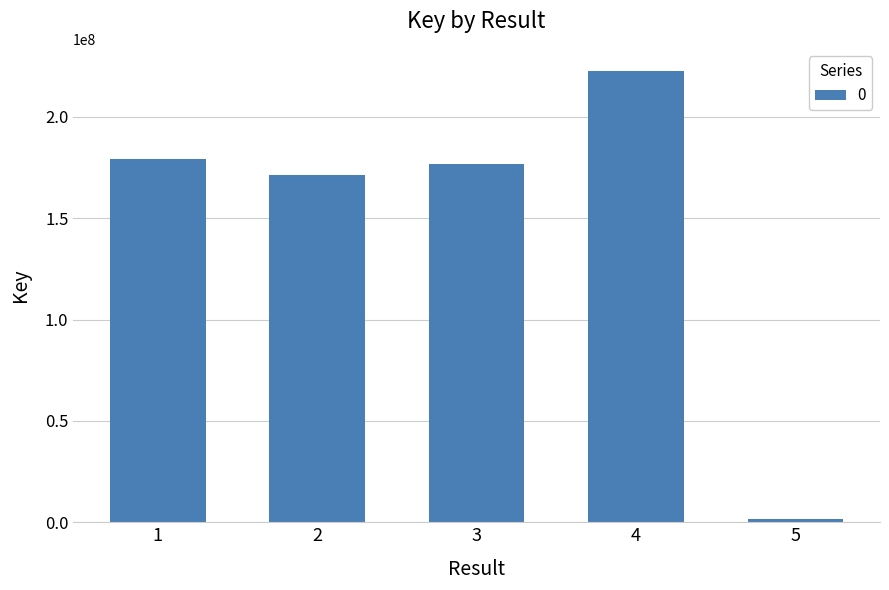

What is the value of the 1st bar from the left?

179342919